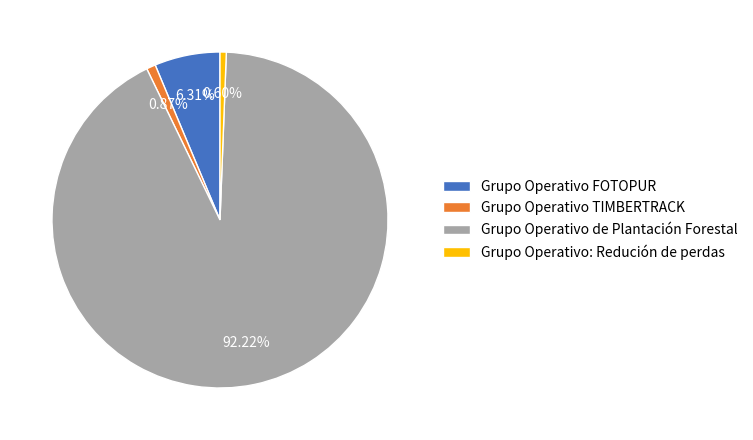

Which has a higher value, Grupo Operativo de Plantación Forestal or Grupo Operativo FOTOPUR?

Grupo Operativo de Plantación Forestal